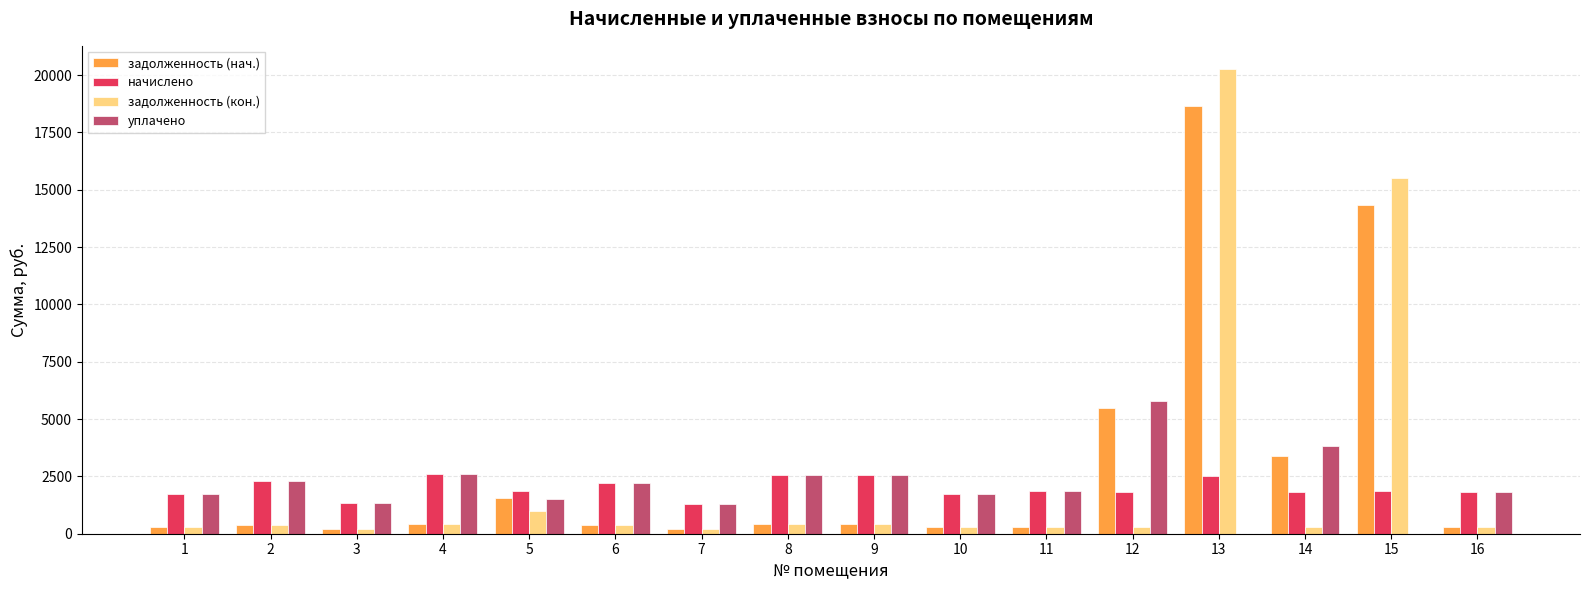

What is the spread (max minus min) of values at 3?

1105.2